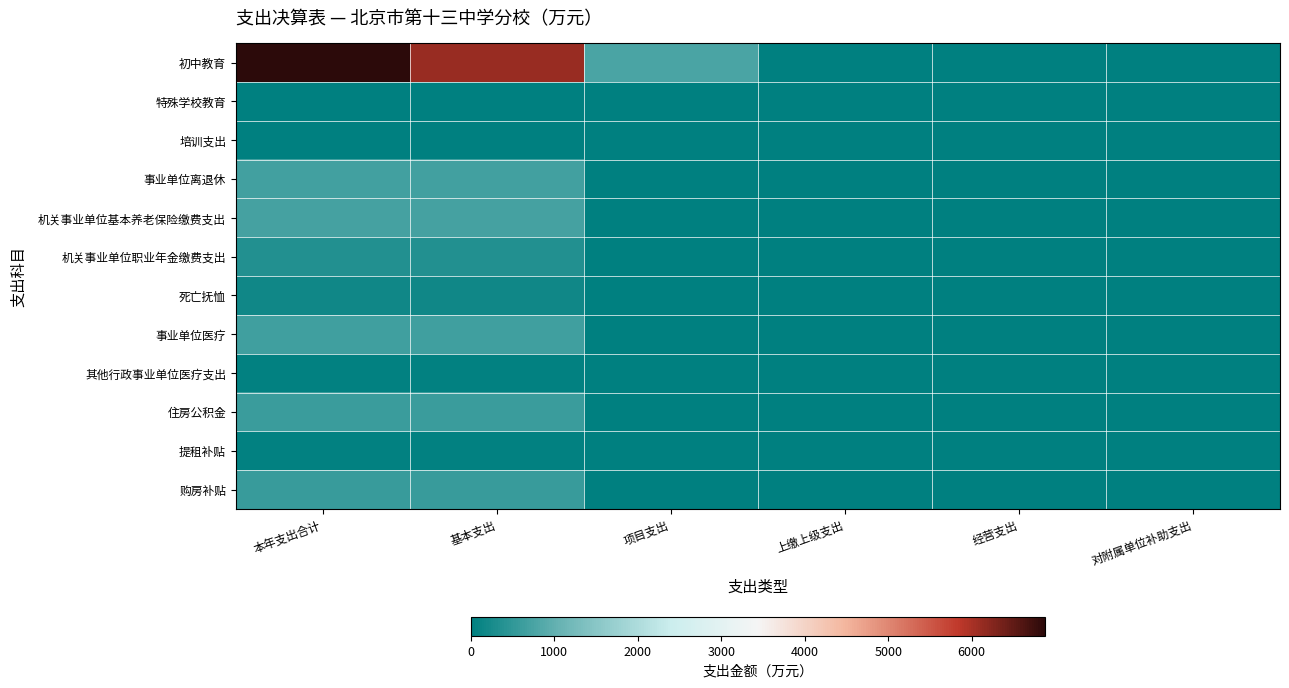

At which category is the sum across all series the highest?

本年支出合计